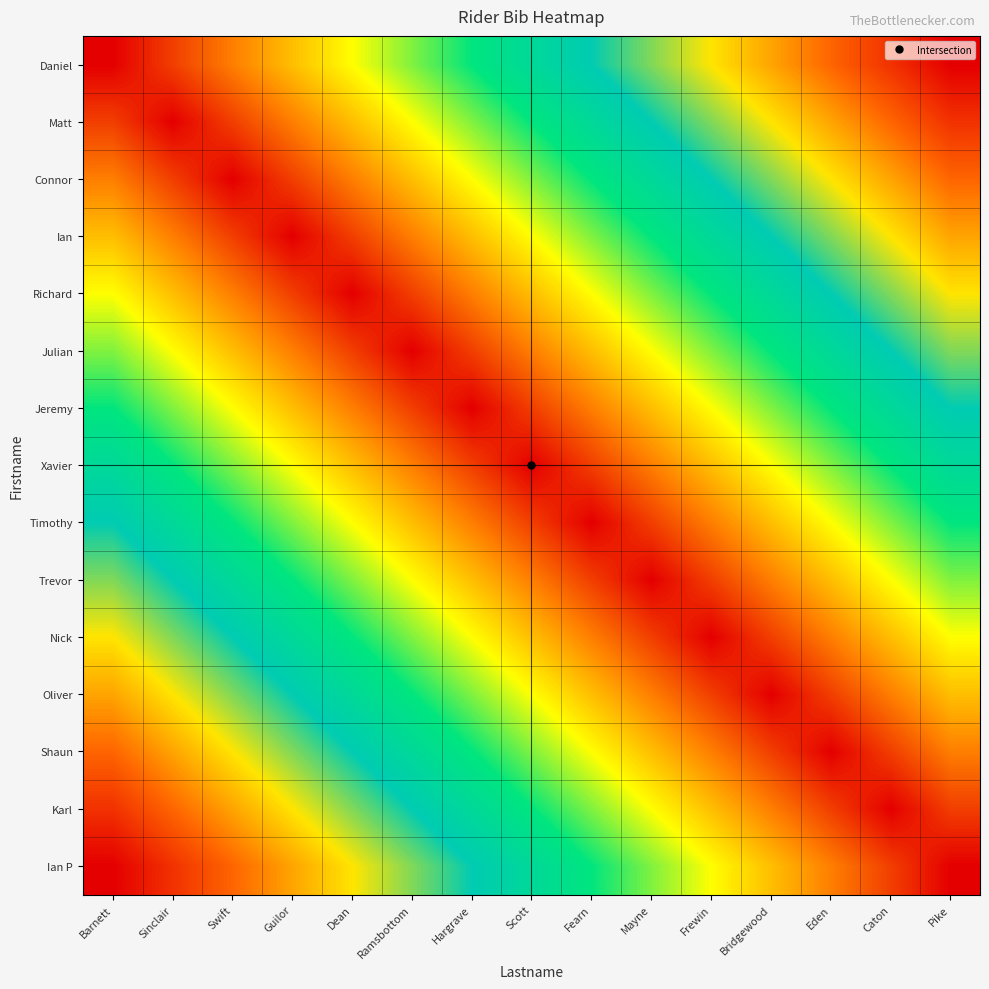

List the series in order of their peak value, highest first.

Daniel, Ian P, Matt, Karl, Connor, Shaun, Ian, Oliver, Richard, Nick, Julian, Trevor, Jeremy, Timothy, Xavier